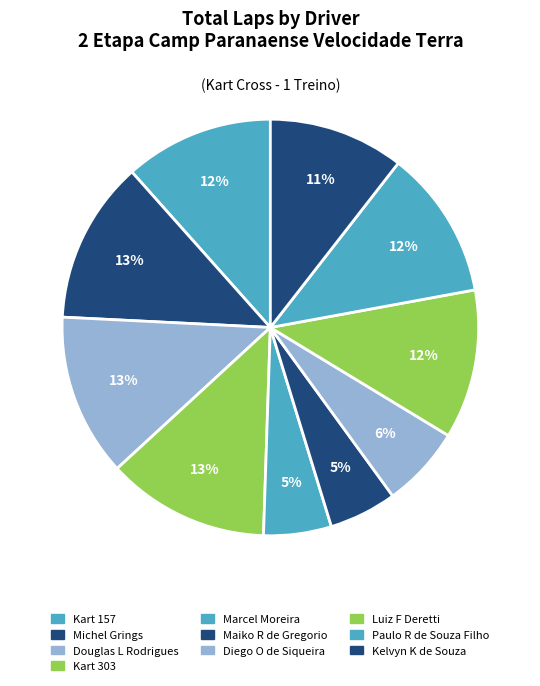

Rank the categories by value from highest to lowest.

Michel Grings, Douglas L Rodrigues, Kart 303, Kart 157, Luiz F Deretti, Paulo R de Souza Filho, Kelvyn K de Souza, Diego O de Siqueira, Marcel Moreira, Maiko R de Gregorio